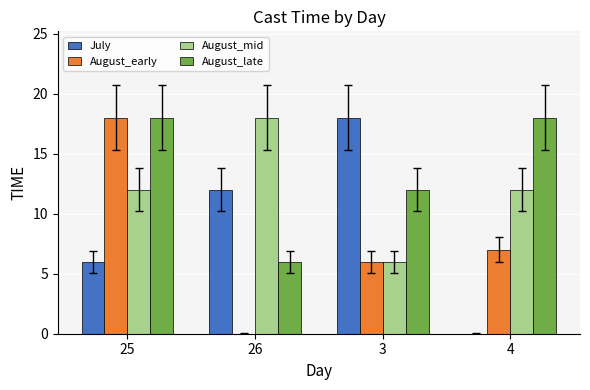

Between 25 and 26, which series saw the biggest shift?

August_early